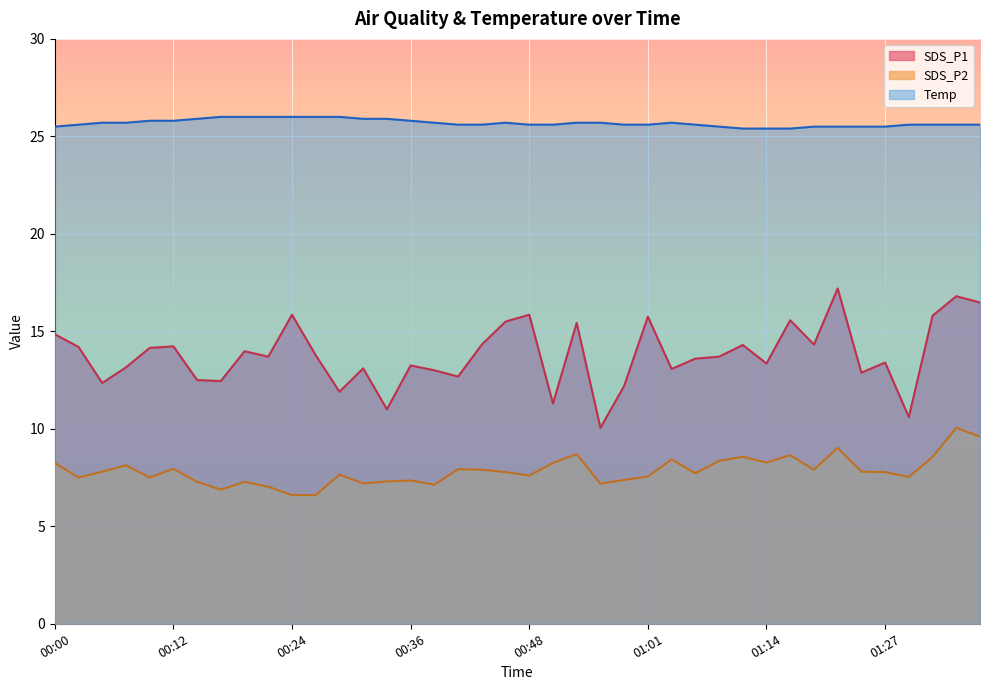

Reading left to right, what are all the values shown in this chart?

SDS_P1: 14.8	14.2	12.3	13.2	14.2	14.2	12.5	12.4	14.0	13.7	15.8	13.8	11.9	13.1	11.0	13.2	13.0	12.7	14.3	15.5	15.8	11.3	15.4	10.1	12.2	15.8	13.1	13.6	13.7	14.3	13.3	15.6	14.3	17.2	12.9	13.4	10.6	15.8	16.8	16.5
SDS_P2: 8.2	7.5	7.8	8.1	7.5	8.0	7.3	6.9	7.3	7.0	6.6	6.6	7.7	7.2	7.3	7.3	7.1	7.9	7.9	7.8	7.6	8.2	8.7	7.2	7.4	7.5	8.4	7.7	8.3	8.6	8.3	8.7	7.9	9.0	7.8	7.8	7.5	8.6	10.1	9.6
Temp: 25.5	25.6	25.7	25.7	25.8	25.8	25.9	26.0	26.0	26.0	26.0	26.0	26.0	25.9	25.9	25.8	25.7	25.6	25.6	25.7	25.6	25.6	25.7	25.7	25.6	25.6	25.7	25.6	25.5	25.4	25.4	25.4	25.5	25.5	25.5	25.5	25.6	25.6	25.6	25.6